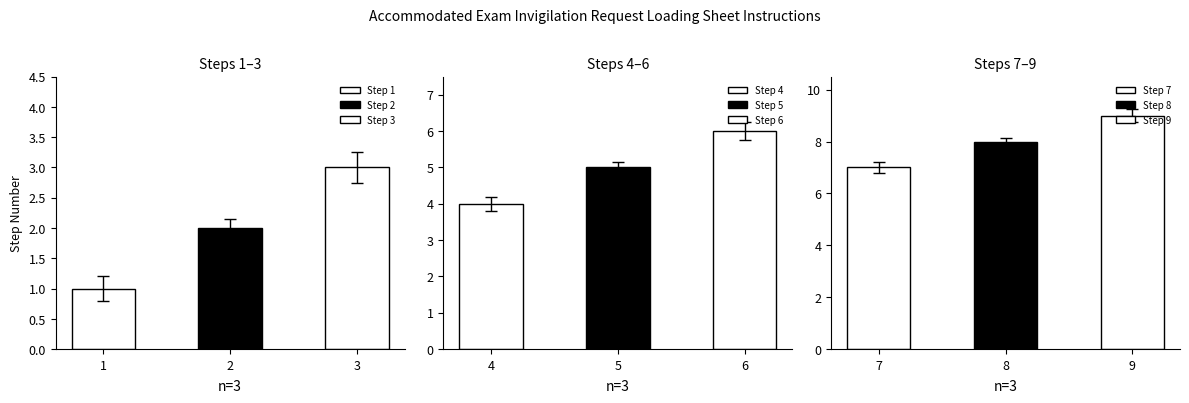

How many bars are there in total?

9